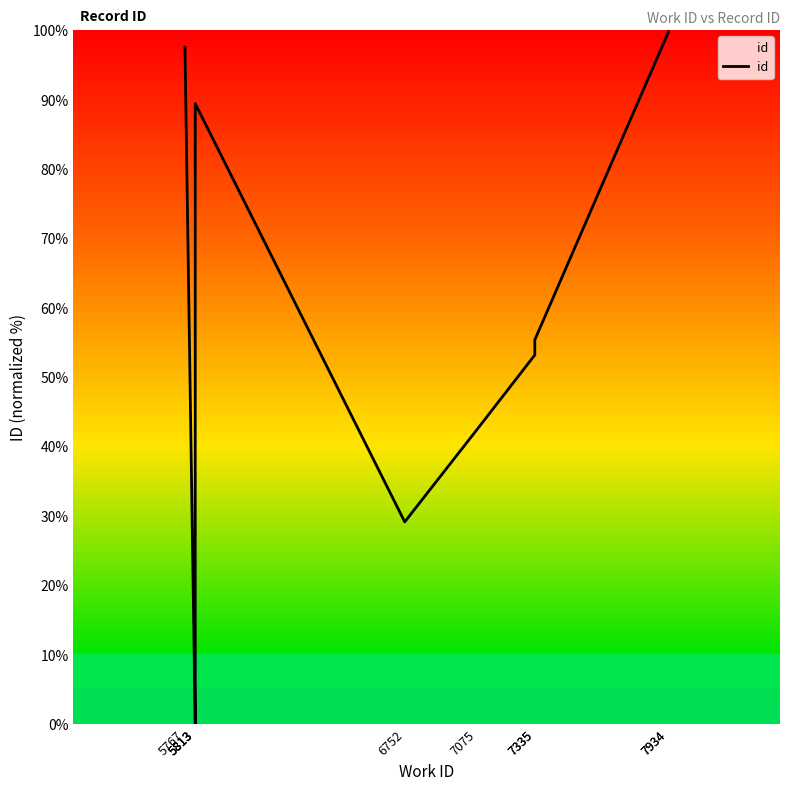

Rank the categories by value from highest to lowest.

7934, 7934, 5767, 5813, 7335, 7335, 7075, 6752, 5813, 5813